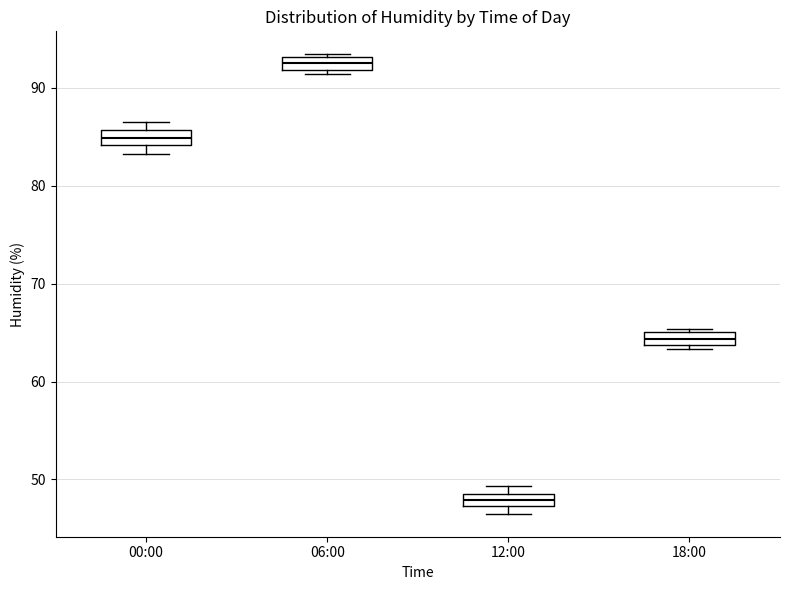

Which box has the lowest median line?

12:00